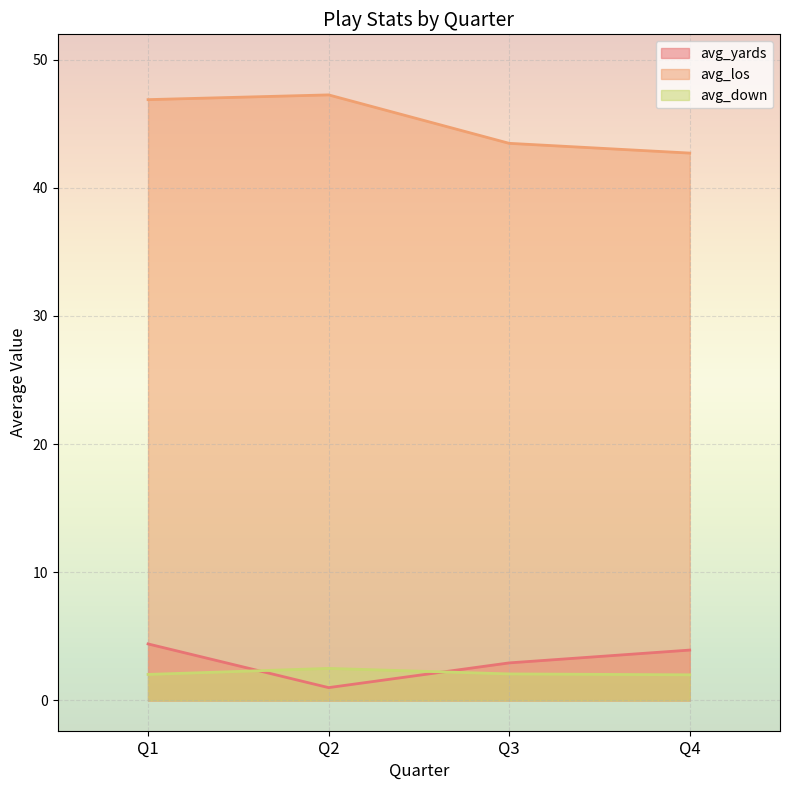

What is the difference between the highest and lowest values at Q4?

40.7